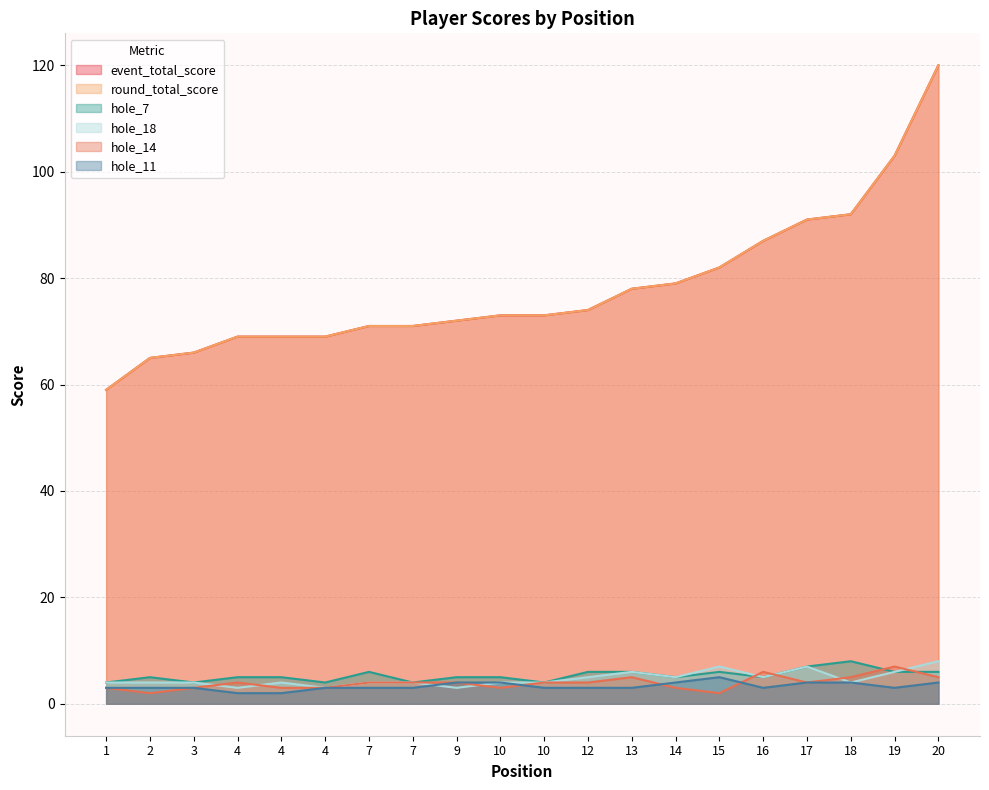

How many data points does each series have?

20